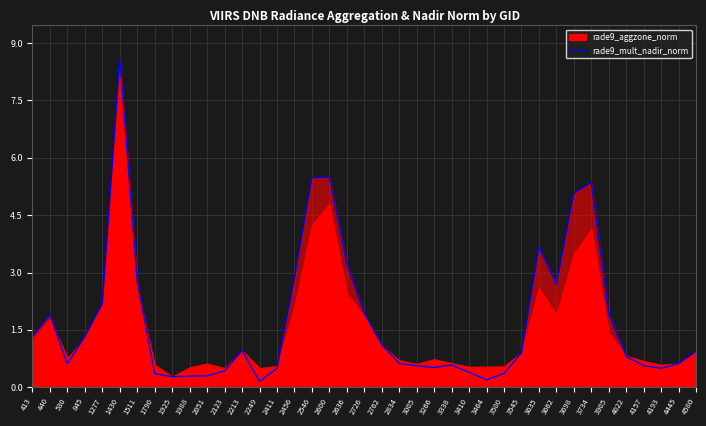

What is the change in value from 2726 to 3464?

-1.7